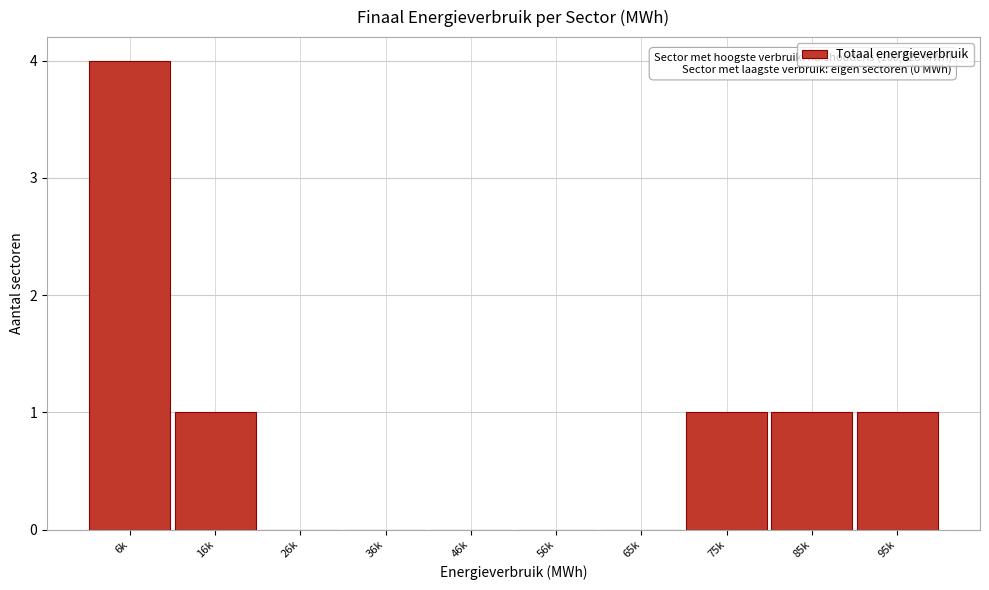

Reading left to right, what are all the values shown in this chart?

6k=4	16k=1	26k=0	36k=0	46k=0	56k=0	65k=0	75k=1	85k=1	95k=1